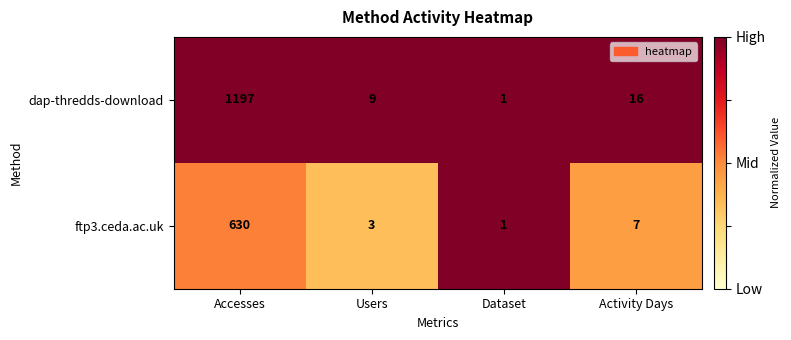

Reading left to right, transcribe all the data shown in this chart.

dap-thredds-download: 1197	9	1	16
ftp3.ceda.ac.uk: 630	3	1	7